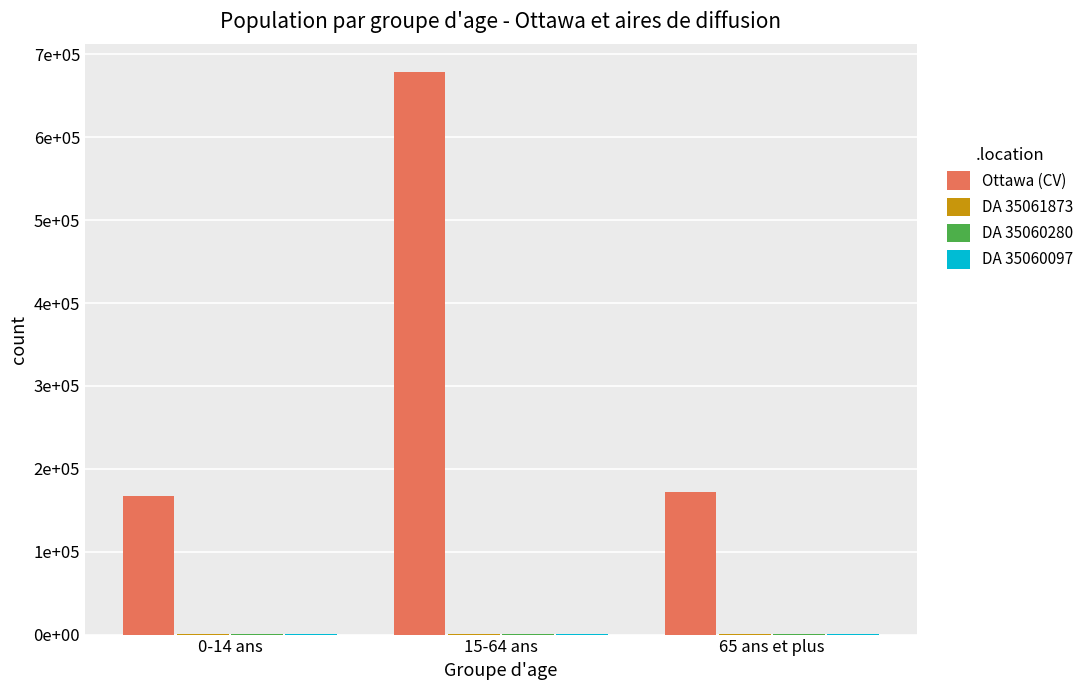

At how many categories does at least one series exceed 395158?

1